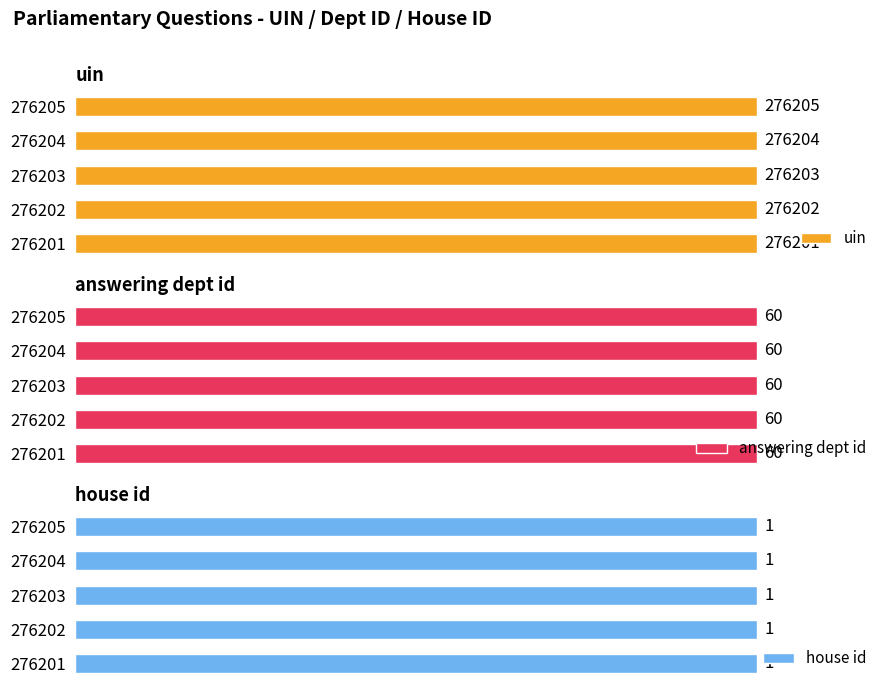

Count the number of categories in the chart.

5